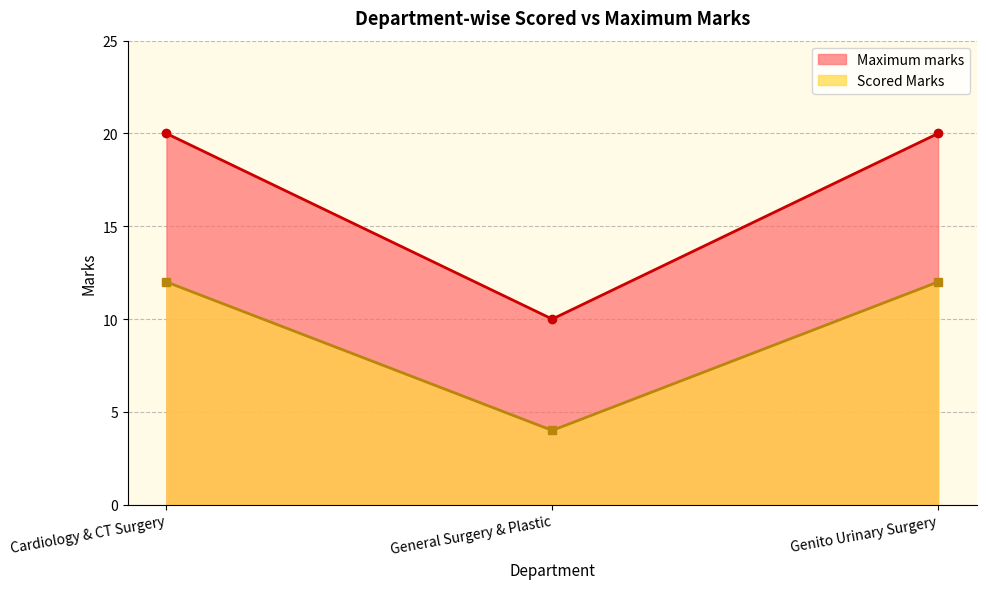

Rank the series at Genito Urinary Surgery from highest to lowest value.

Maximum marks, Scored Marks